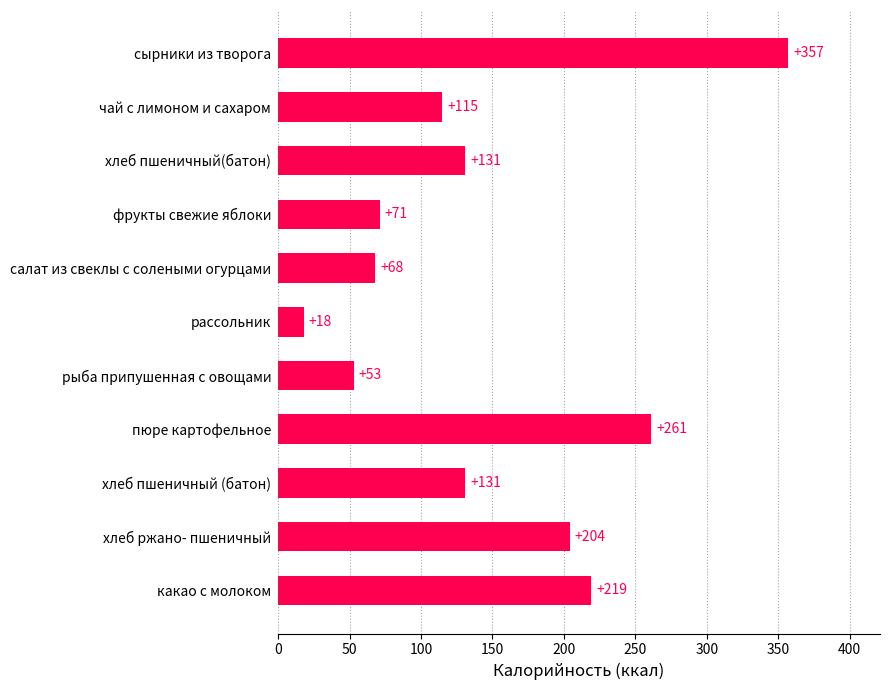

What is the greatest value displayed?

357